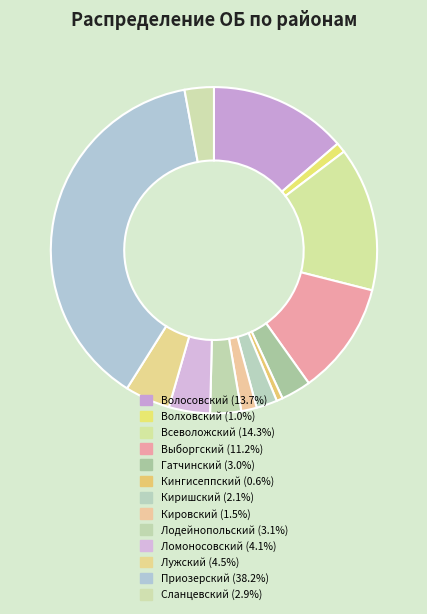

Is Кировский the majority of the pie?

No